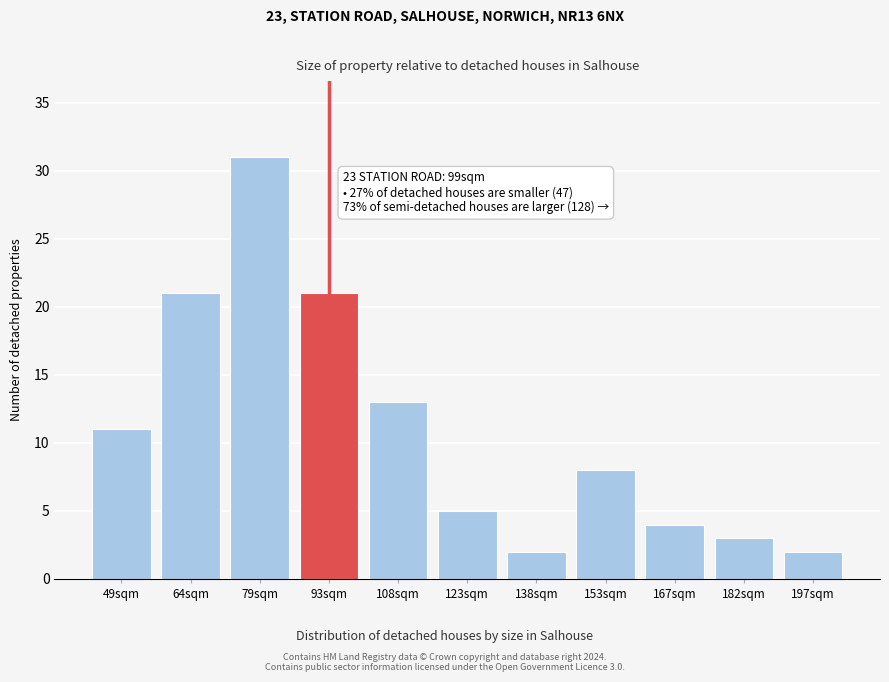

Reading left to right, list all the values displayed in this chart.

49sqm=11	64sqm=21	79sqm=31	93sqm=21	108sqm=13	123sqm=5	138sqm=2	153sqm=8	167sqm=4	182sqm=3	197sqm=2